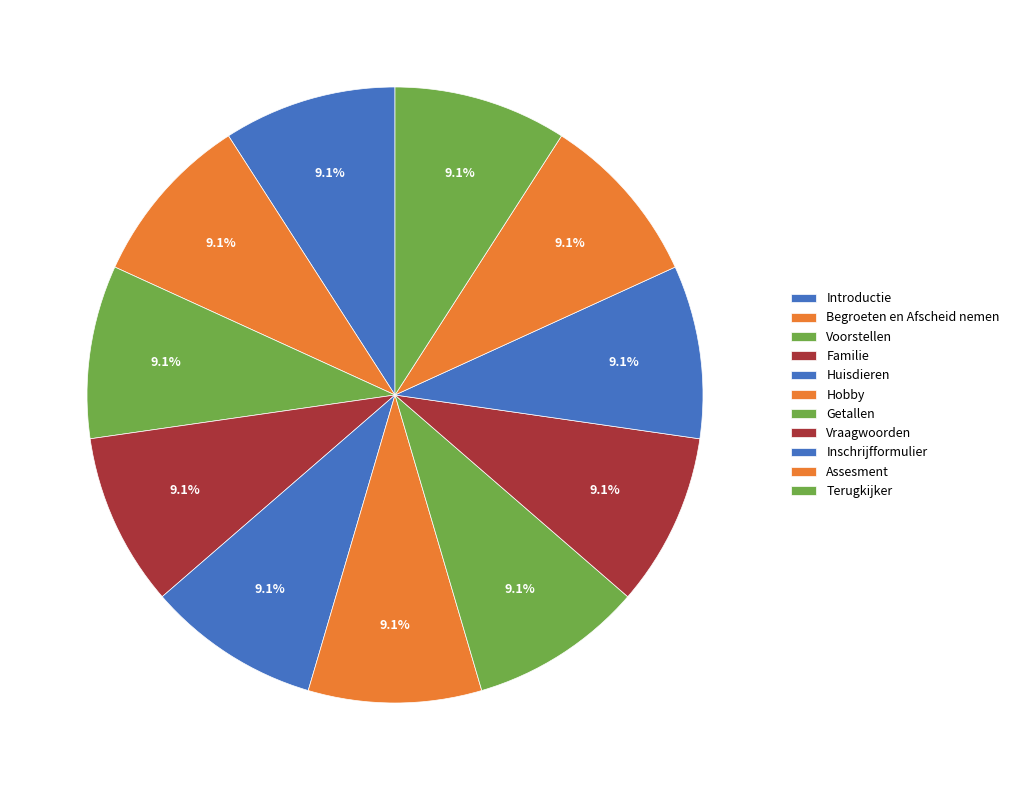

What is the smallest slice in the pie chart?

Begroeten en Afscheid nemen